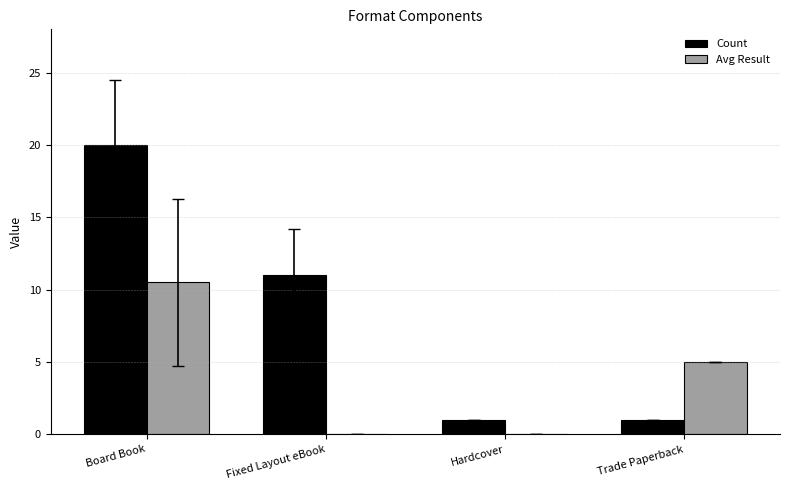

What is the greatest value displayed?

20.0